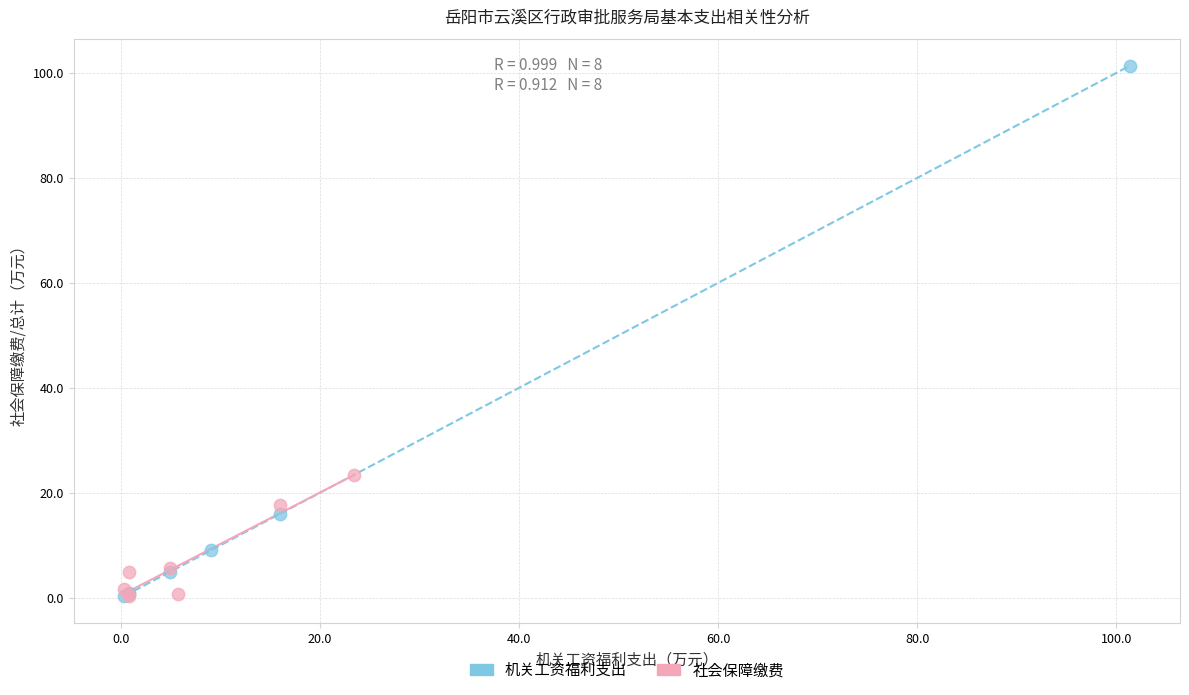

Which series contains the highest Y value?

机关工资福利支出